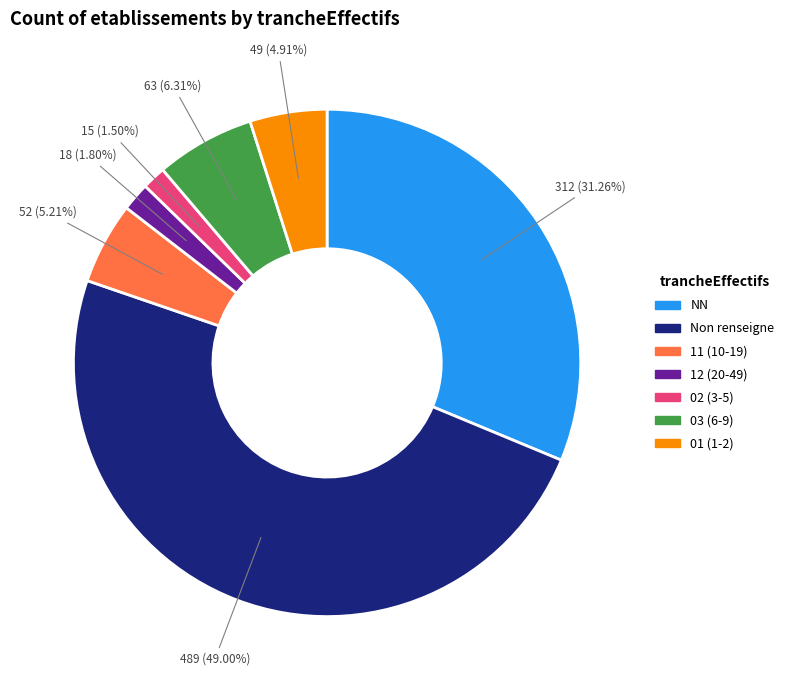

Does any single category account for the majority?

No